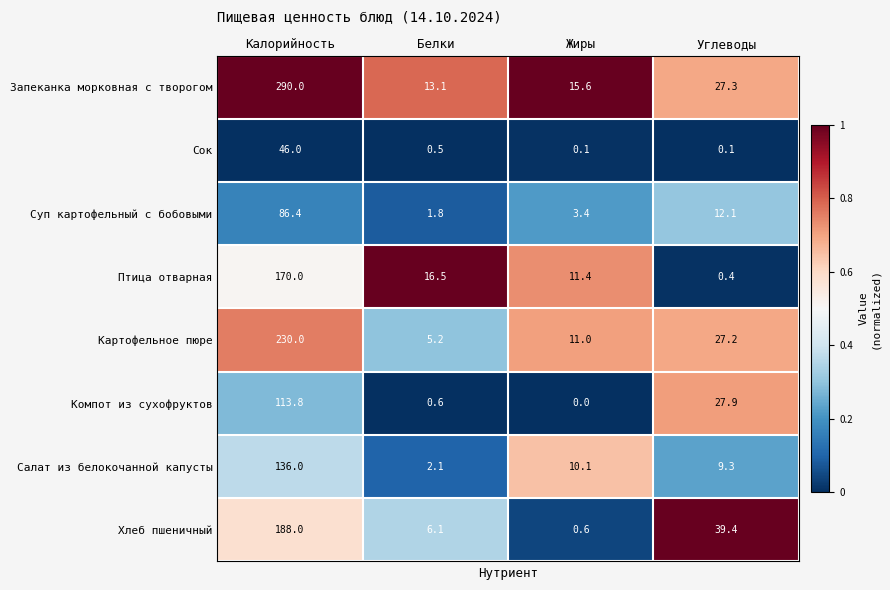

Count the number of categories in the chart.

4